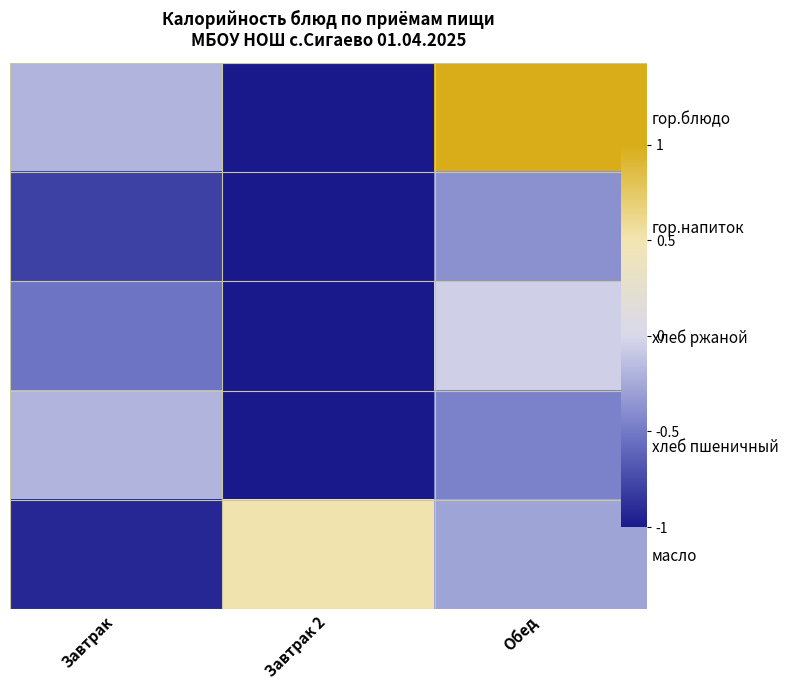

At how many categories does at least one series exceed 0?

2